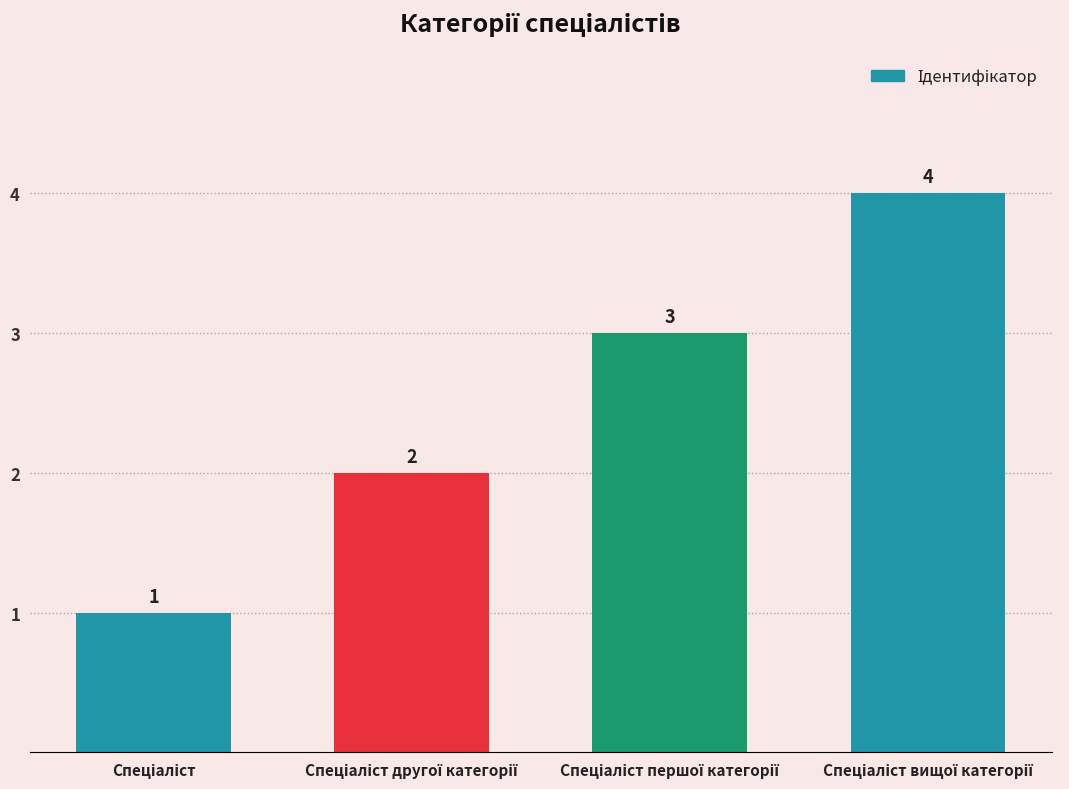

What is the value of the 4th bar from the left?

4